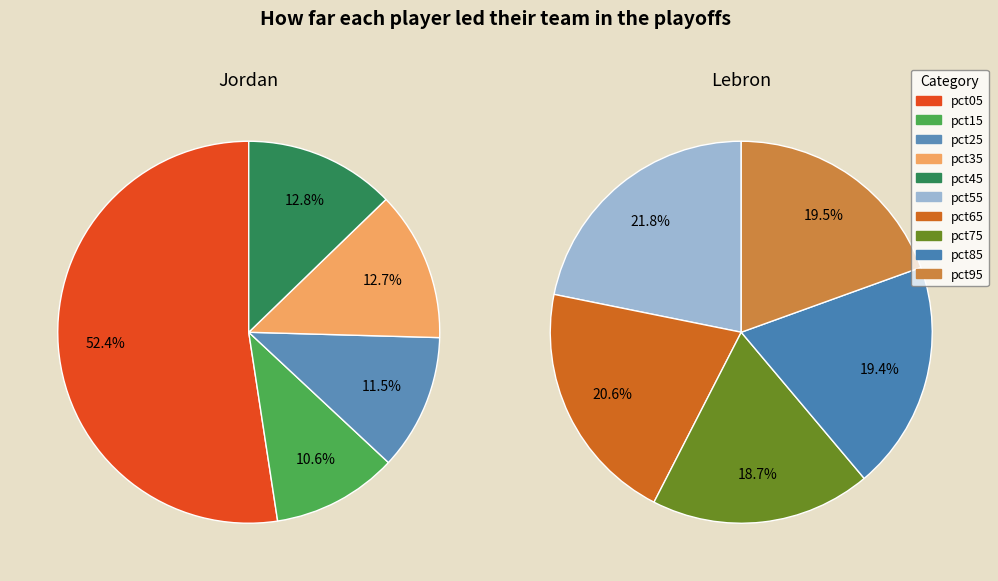

Do pct75 and pct55 together represent more than half of the pie?

No